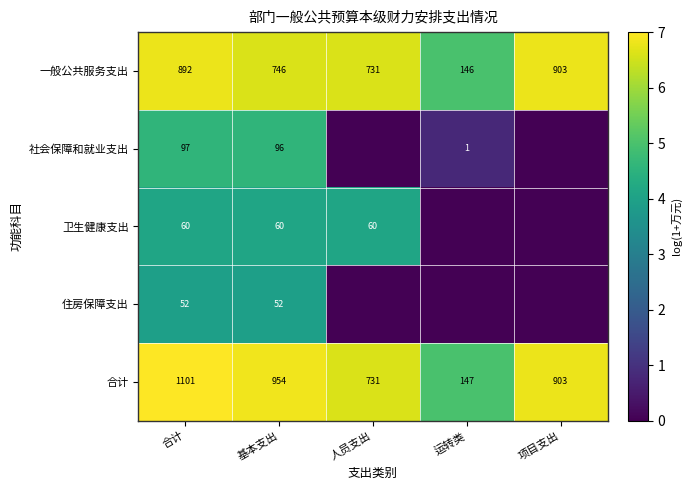

Rank the series at 基本支出 from lowest to highest value.

住房保障支出, 卫生健康支出, 社会保障和就业支出, 一般公共服务支出, 合计